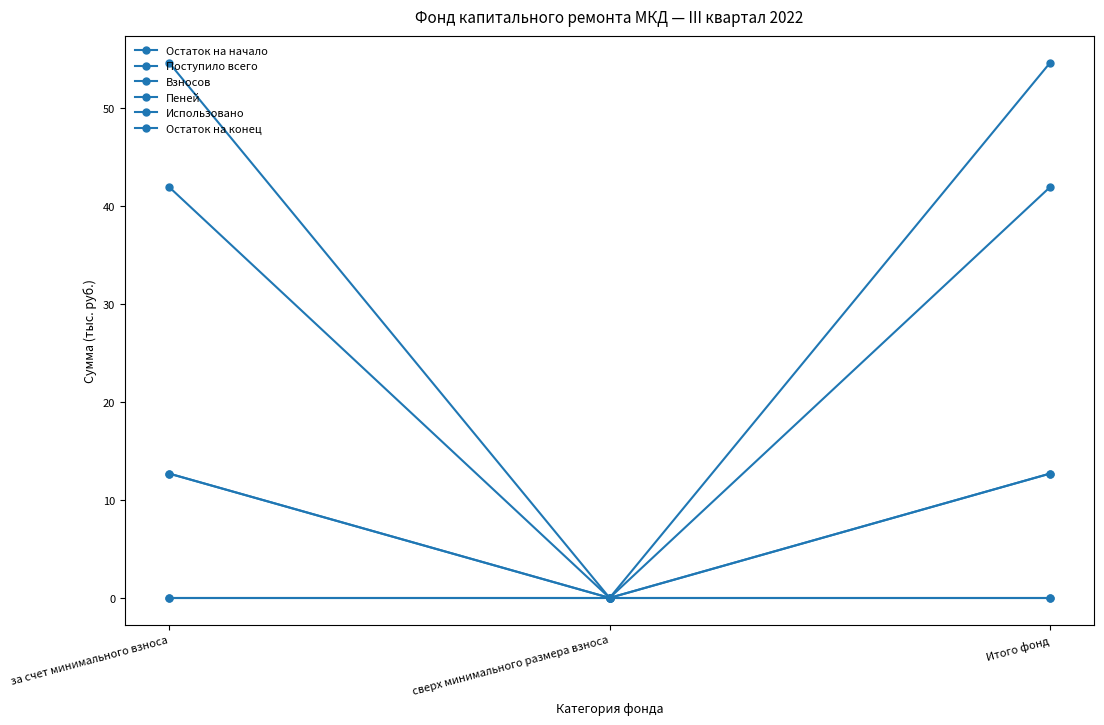

Is this an area chart (filled region under the line)?

No